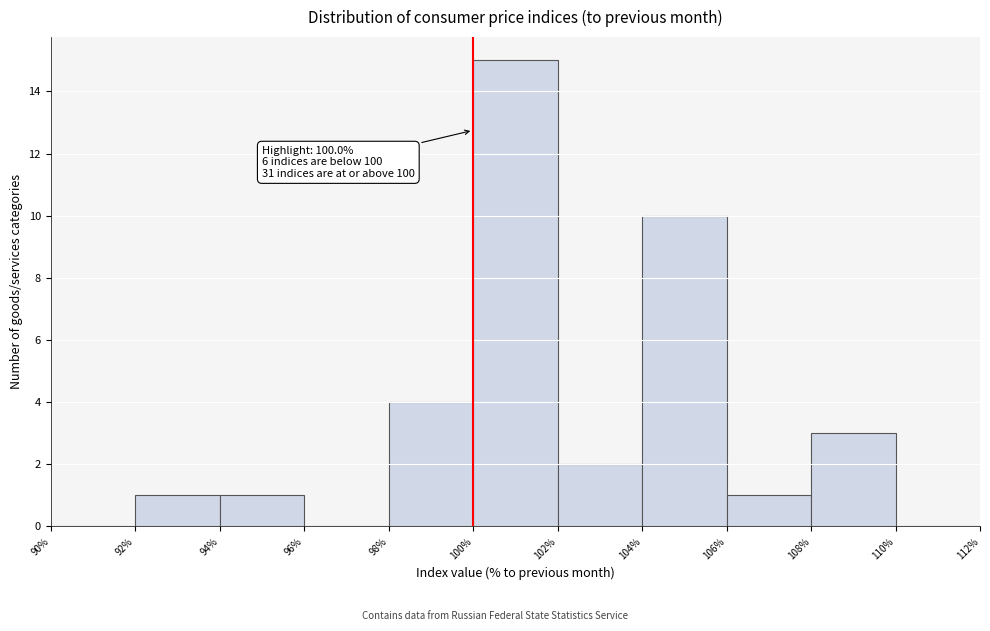

Over which range of the x-axis is the bar tallest?

100% to 102%